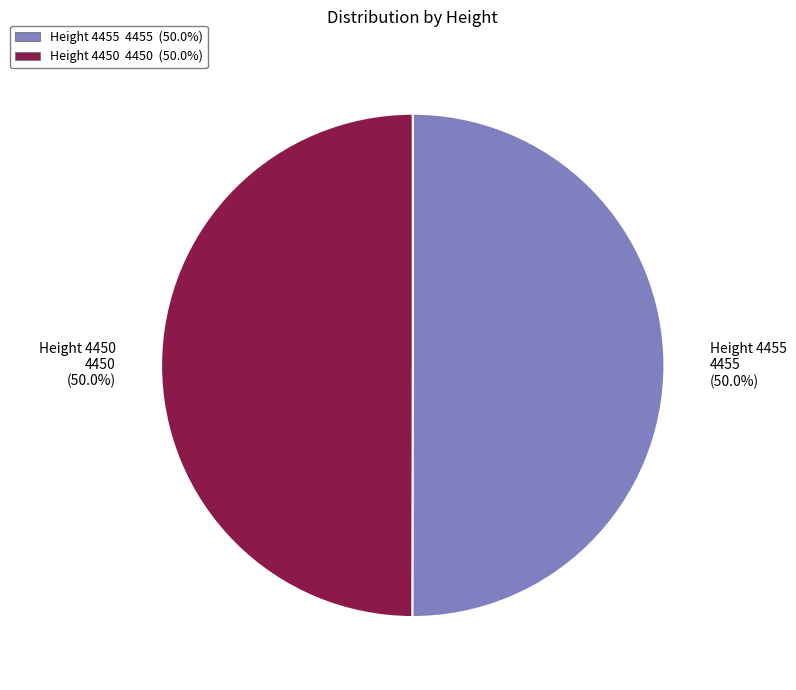

How many segments does this pie chart have?

2